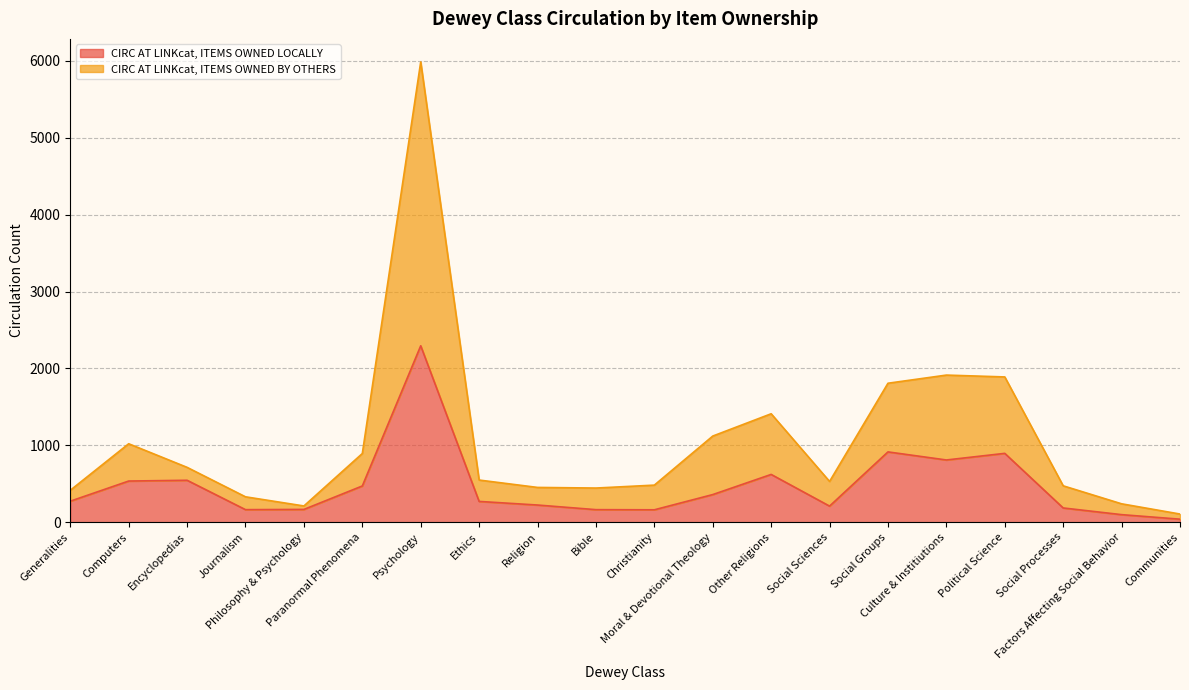

At which category does CIRC AT LINKcat, ITEMS OWNED BY OTHERS reach its first local peak?

Computers